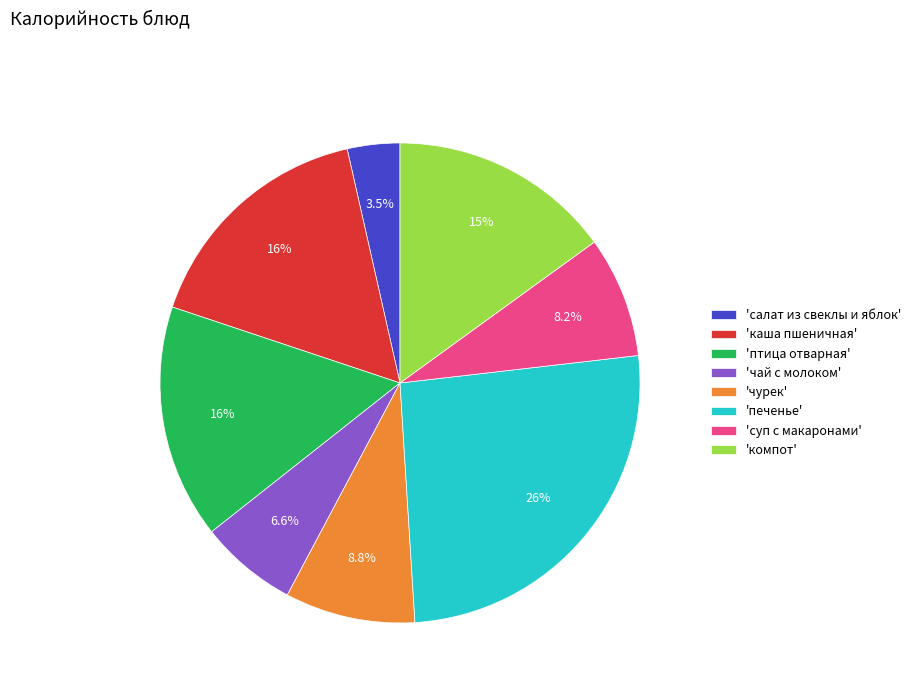

Does 'печенье' account for over 50% of the chart?

No